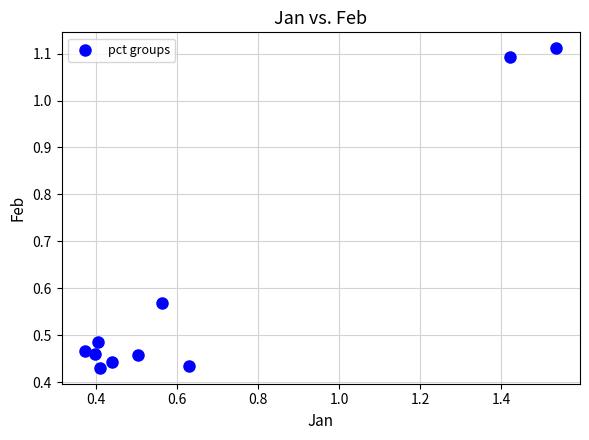

What is the average X value?

0.7